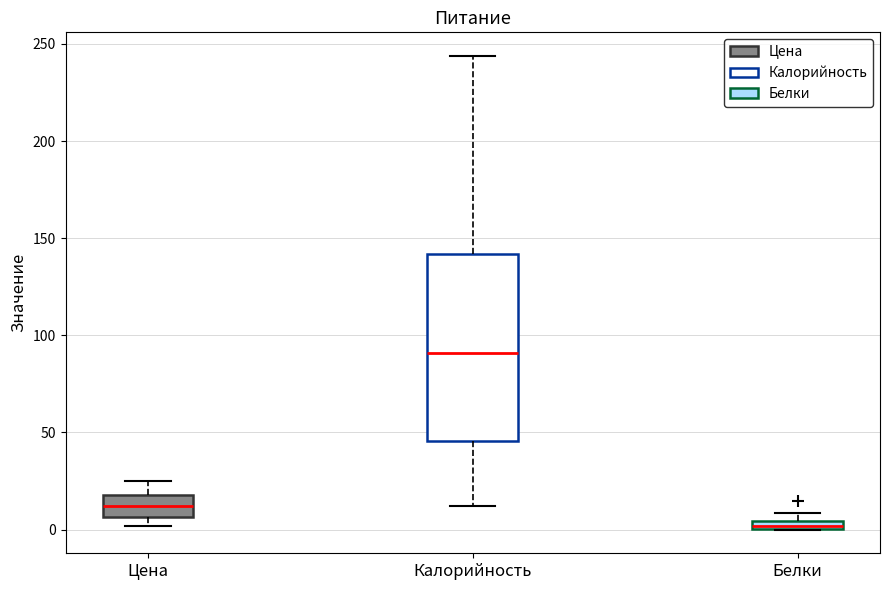

Where is the lower edge of the box for Цена on the y-axis? The values are not printed on the chart, so give them approximately, as read against the axis.

5